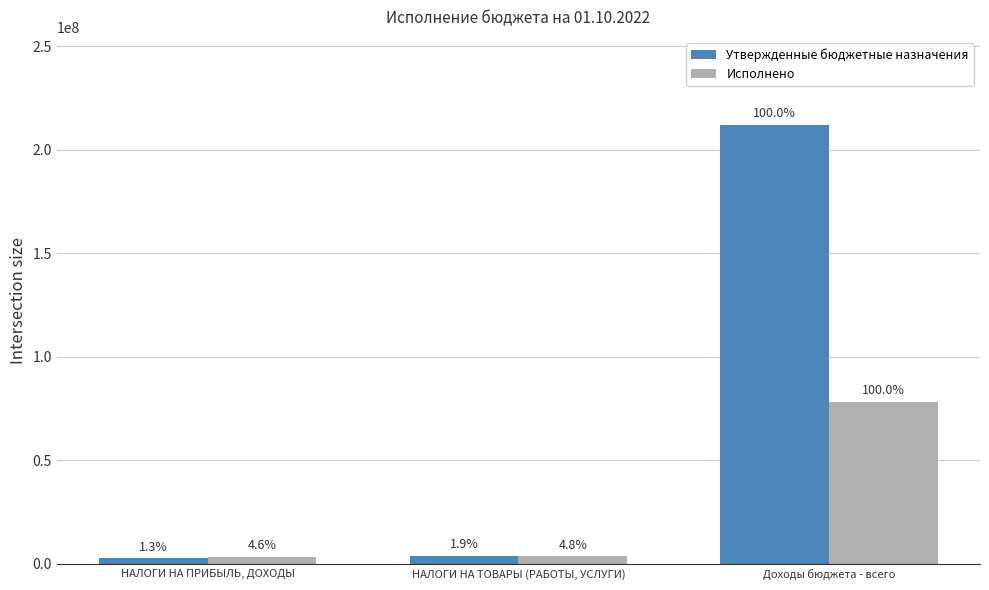

At how many categories does at least one series exceed 74976951?

1